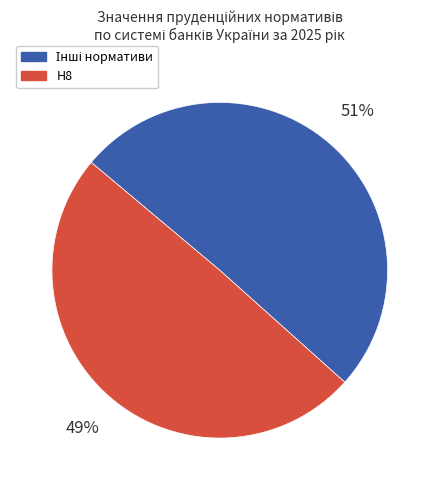

Is there a majority slice in this chart?

Yes